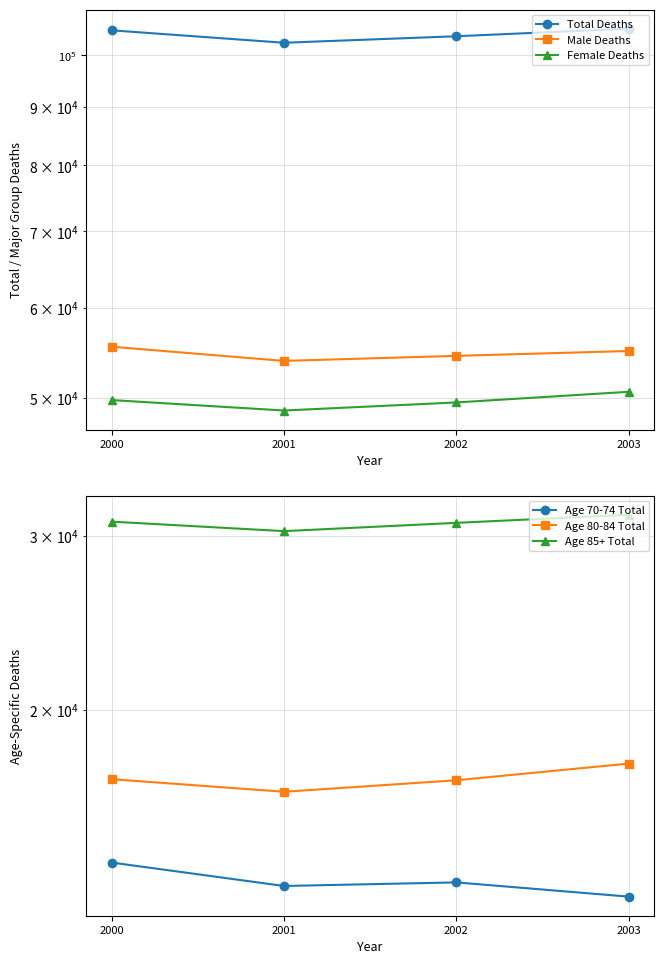

List the series in order of their peak value, highest first.

Total Deaths, Male Deaths, Female Deaths, Age 85+ Total, Age 80-84 Total, Age 70-74 Total